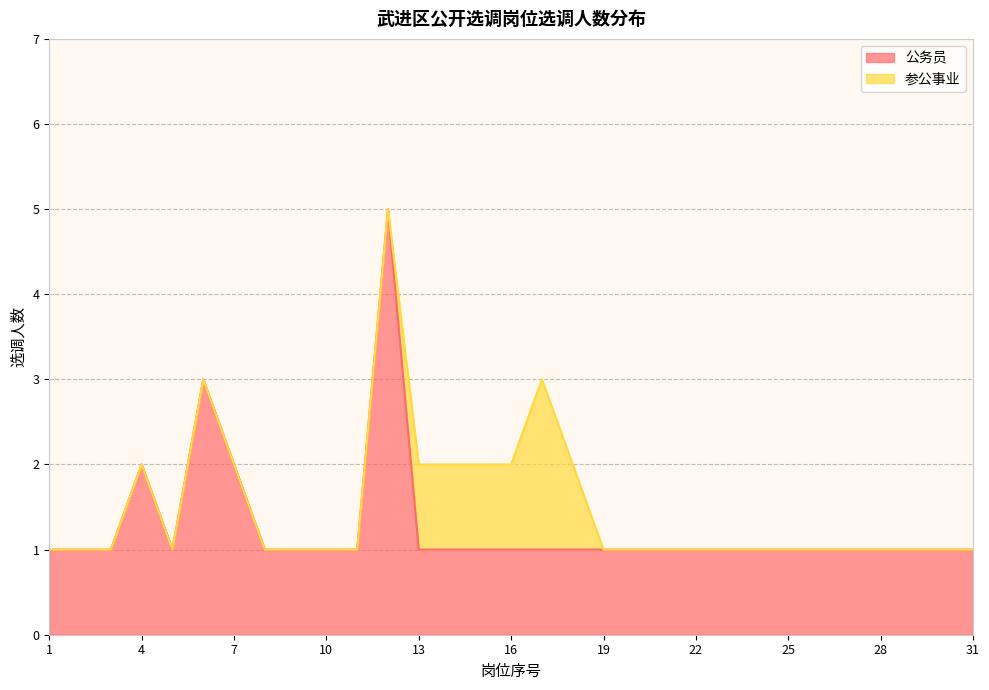

How many points are higher than both their immediate neighbors (excluding endpoints)?

3